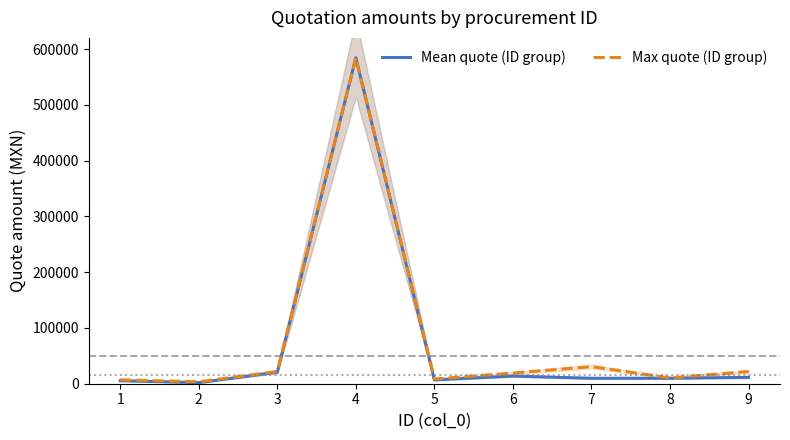

How many lines are shown in the chart?

2